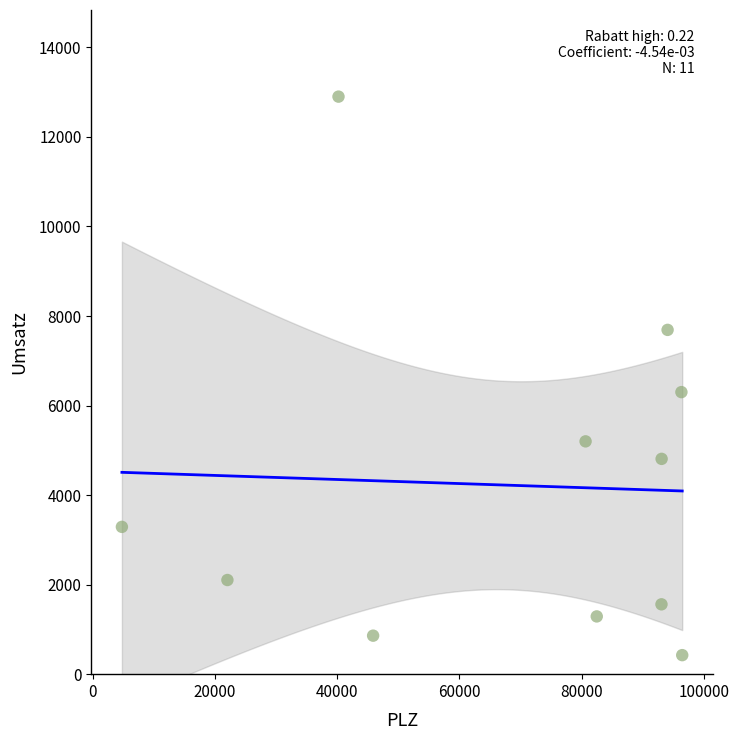

What Y value in the scatter plot is closest to 6662?

6300